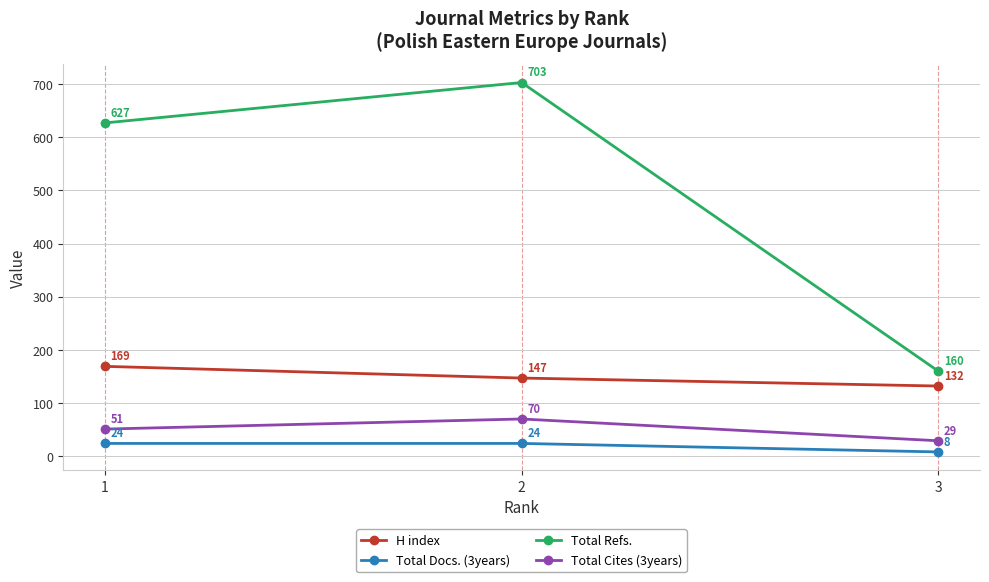

What is the difference between the Total Docs. (3years) values at 1 and 3?

16